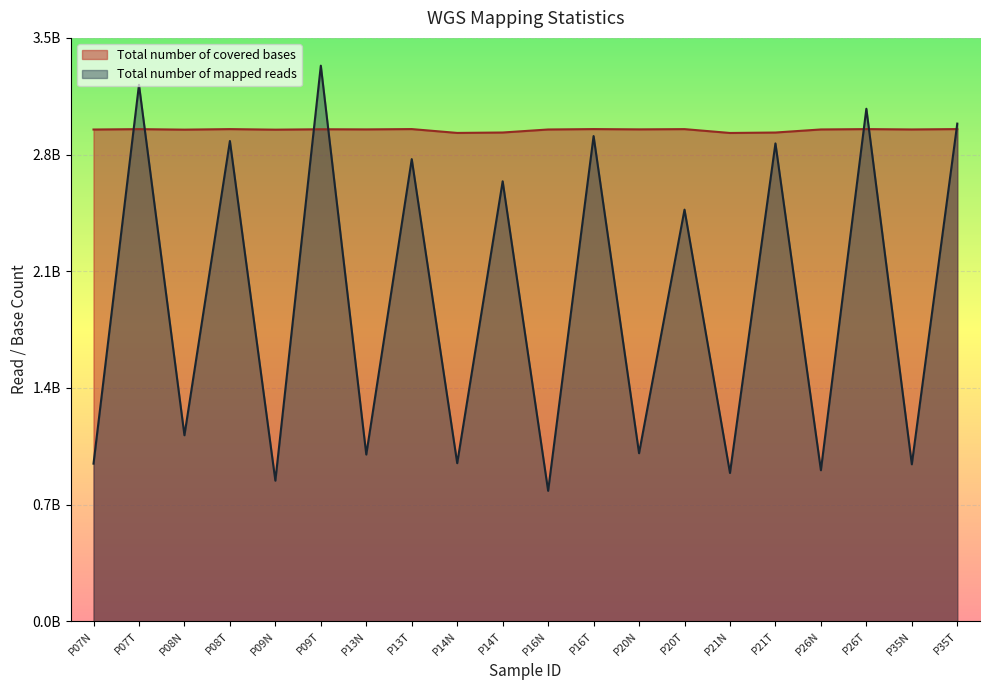

The Total number of mapped reads series shows 791985646 at P20T. True or false?

False